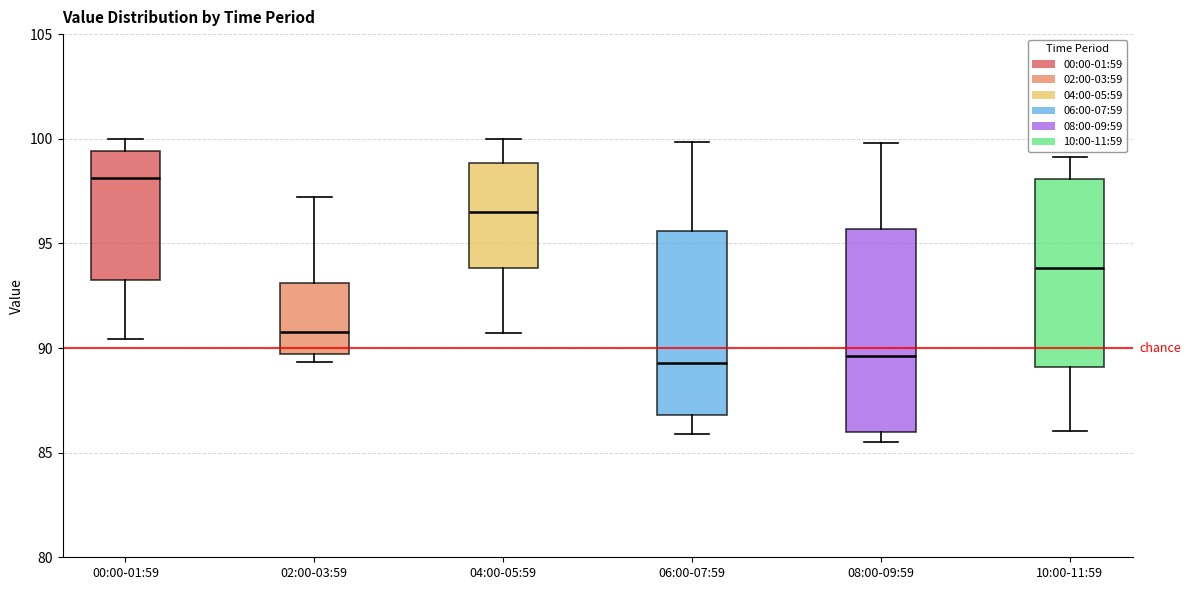

Where is the lower edge of the box for 10:00-11:59 on the y-axis? The values are not printed on the chart, so give them approximately, as read against the axis.

89.0